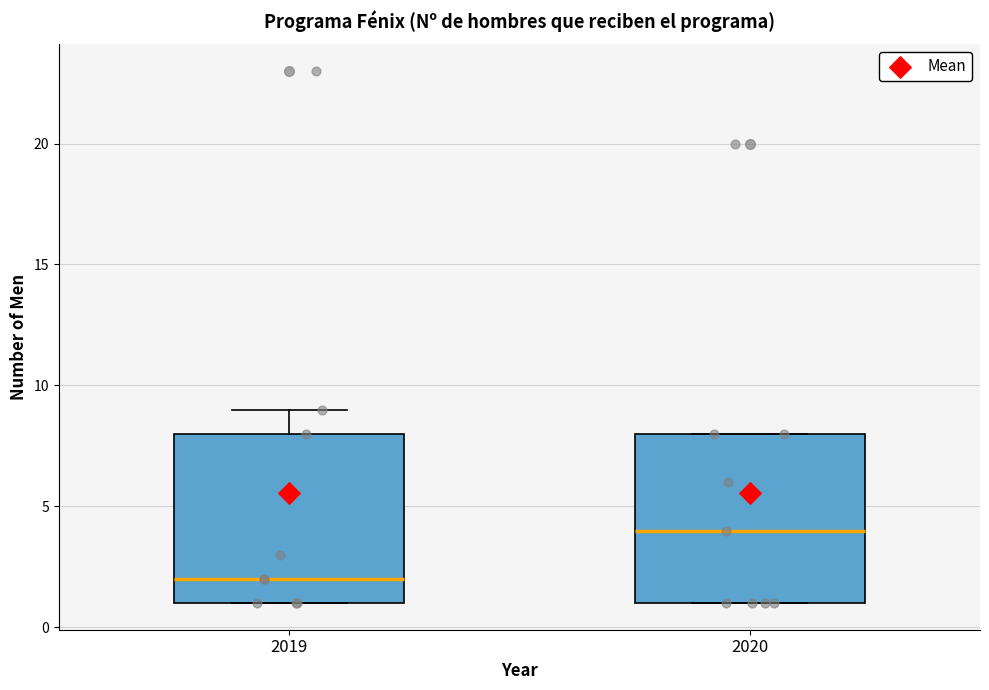

Which box's median line is the lowest?

2019